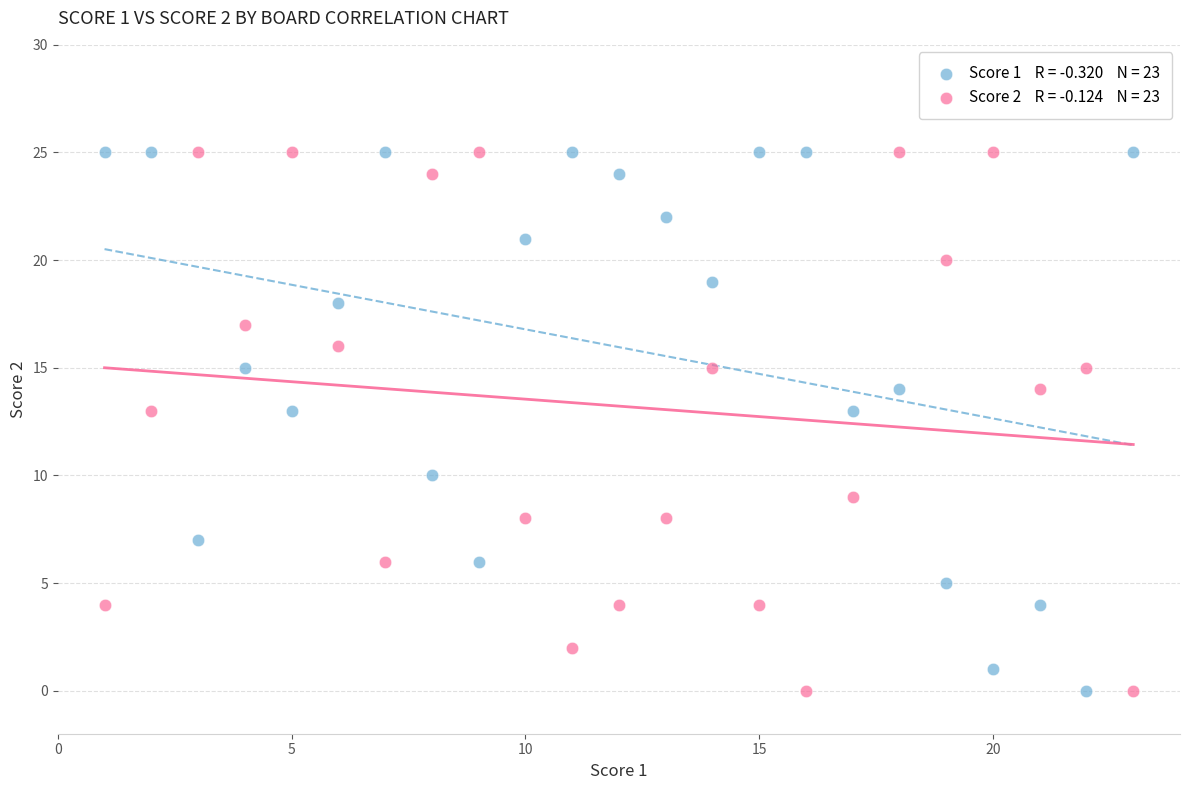

Across all data points, what is the range of Y values (max minus min)?

25